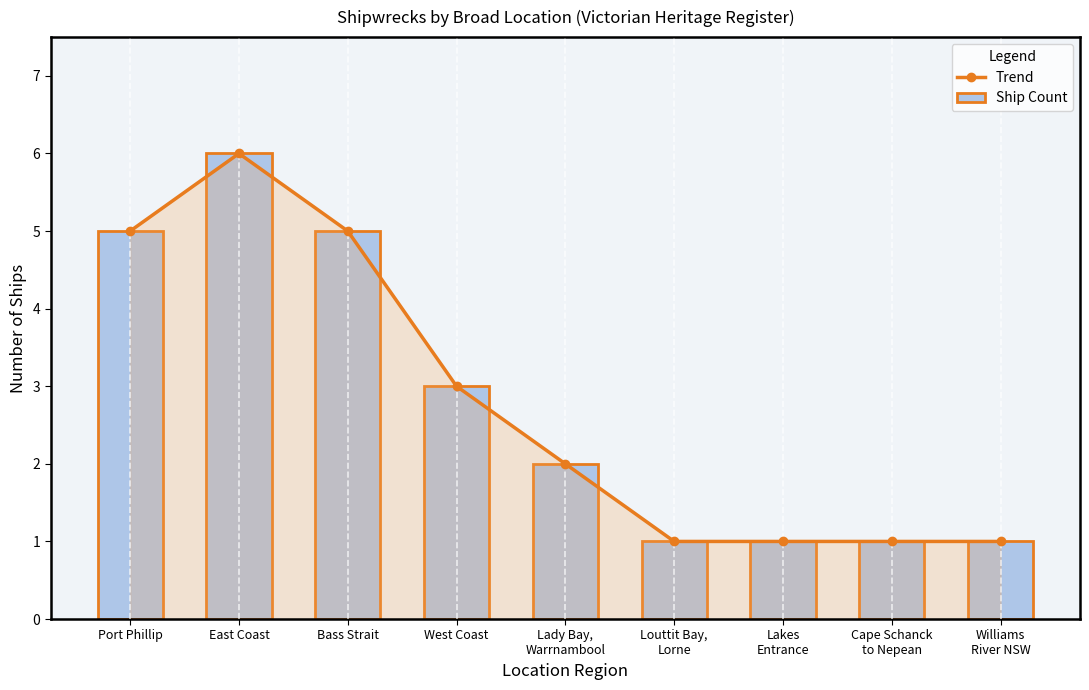

Which series has the largest total across all categories?

Trend